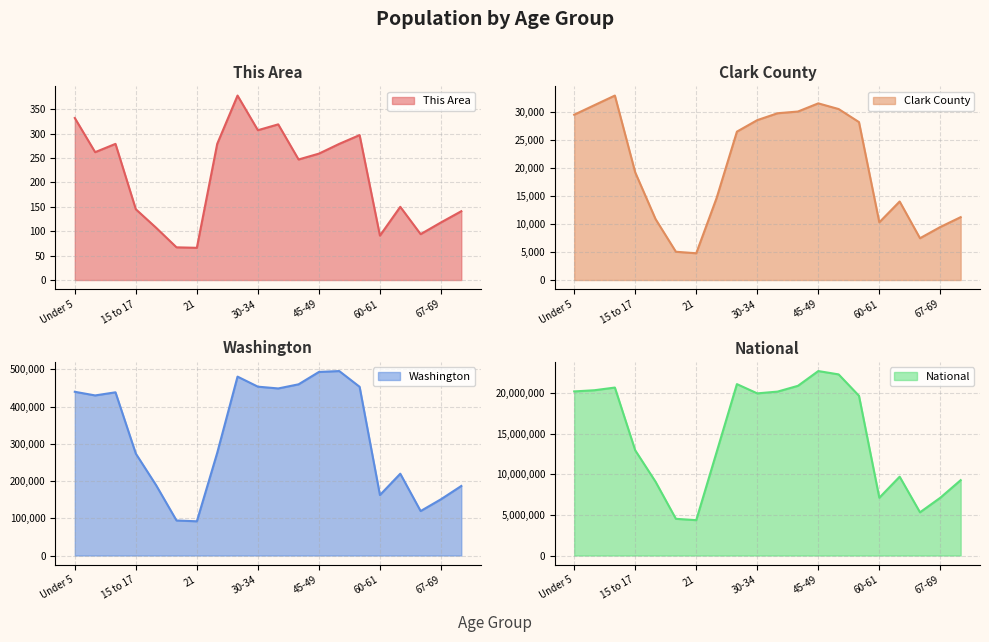

True or false: National and This Area intersect in this chart.

False